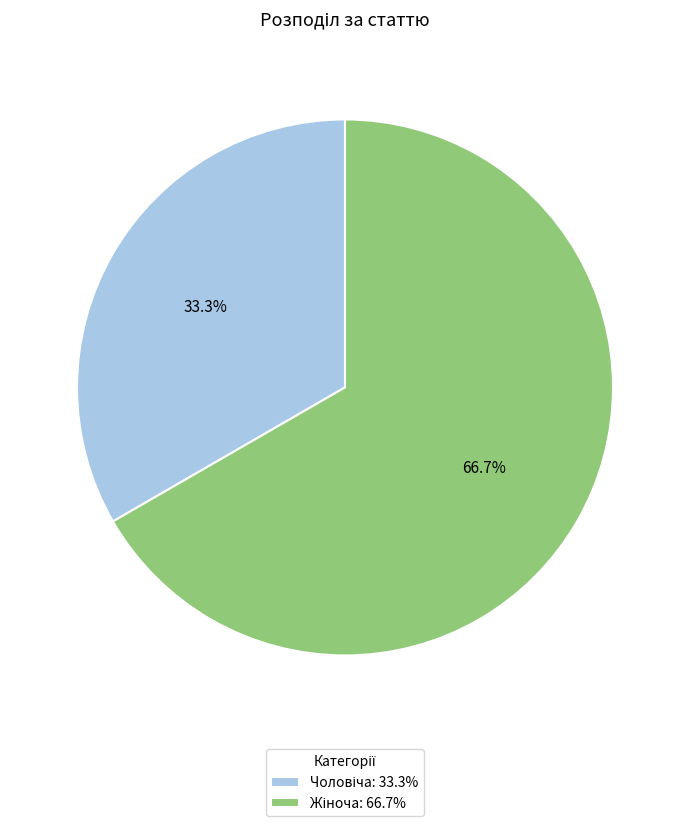

To the nearest percent, what is the average slice percentage?

50%